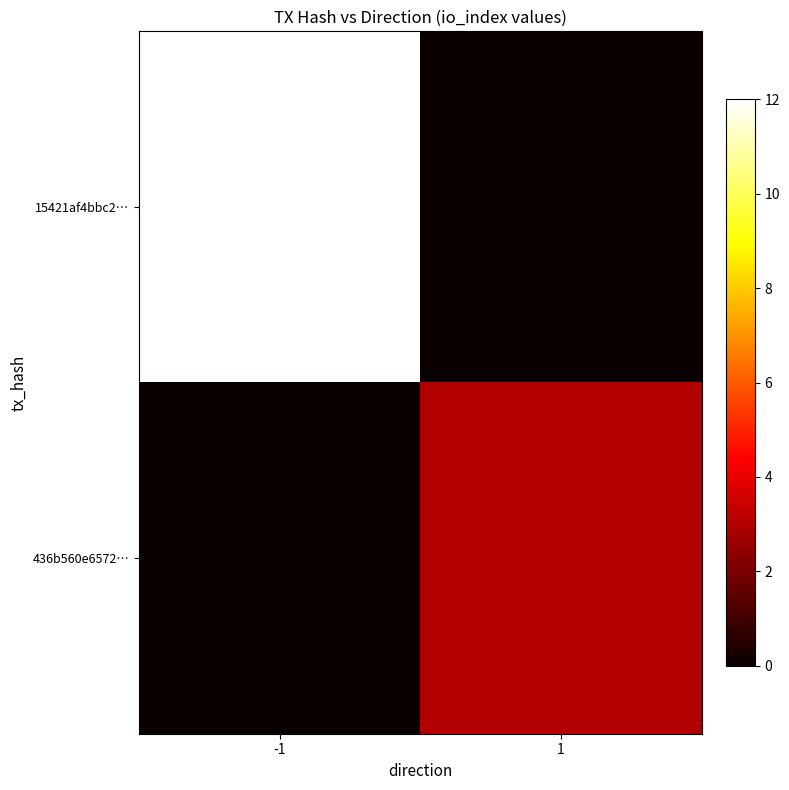

At how many categories does at least one series exceed 8?

1